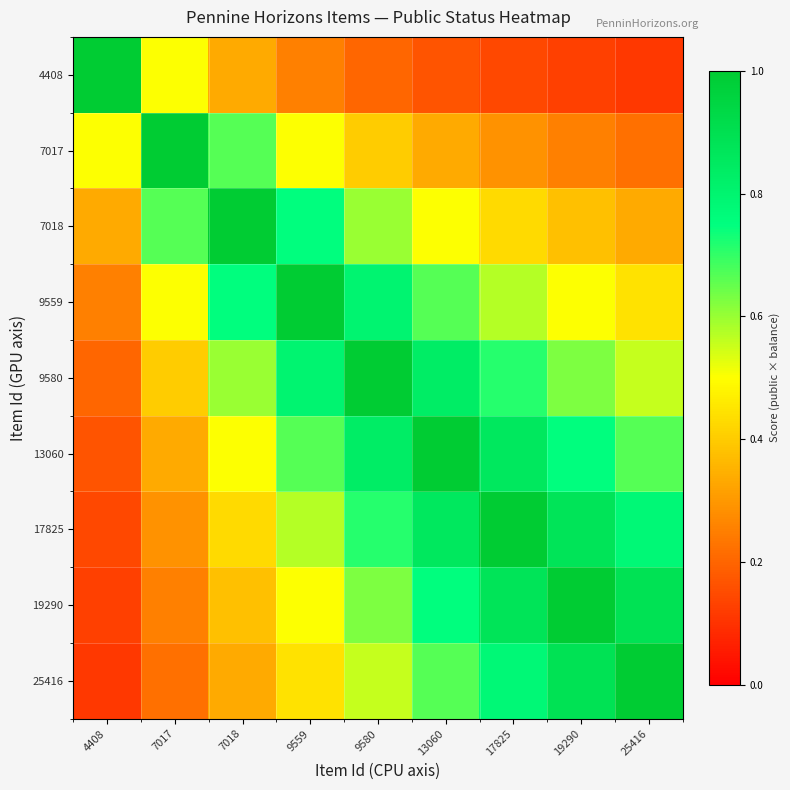

How many categories are shown in the chart?

9